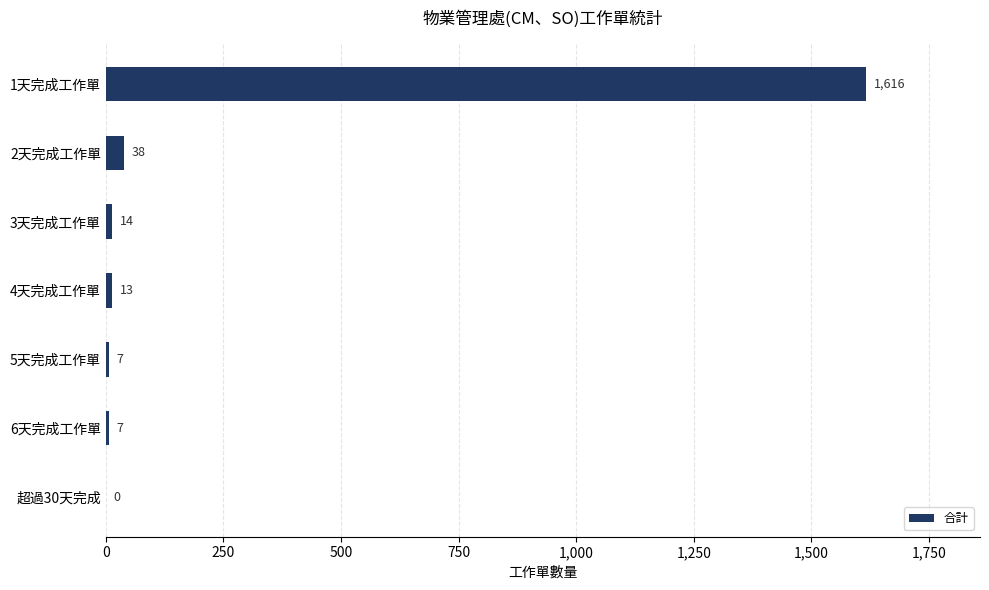

What is the sum of the values at 超過30天完成 and 1天完成工作單?

1616